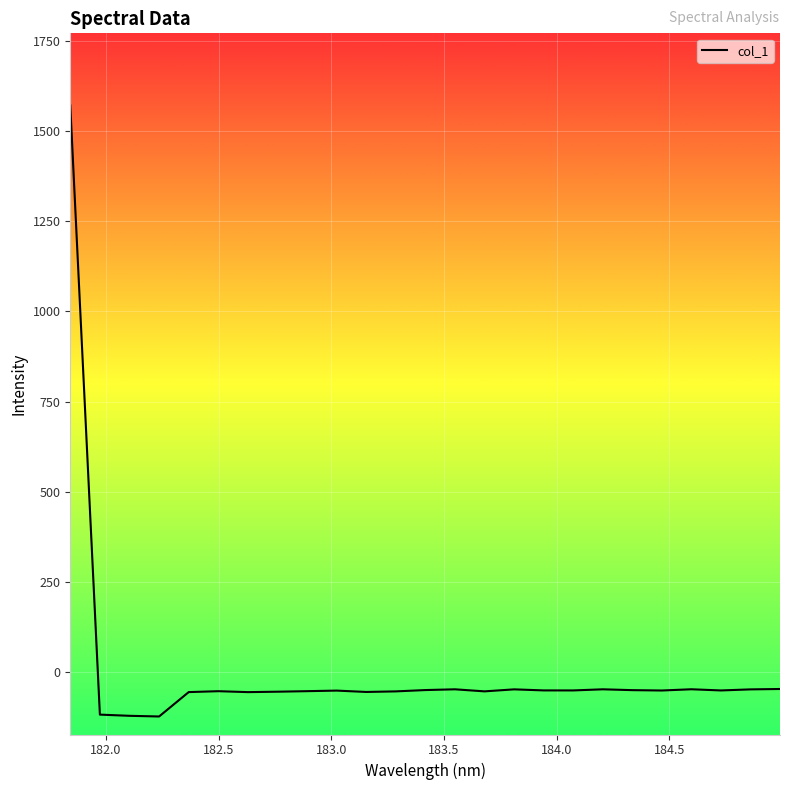

What is the difference between the maximum and minimum values?

1695.2